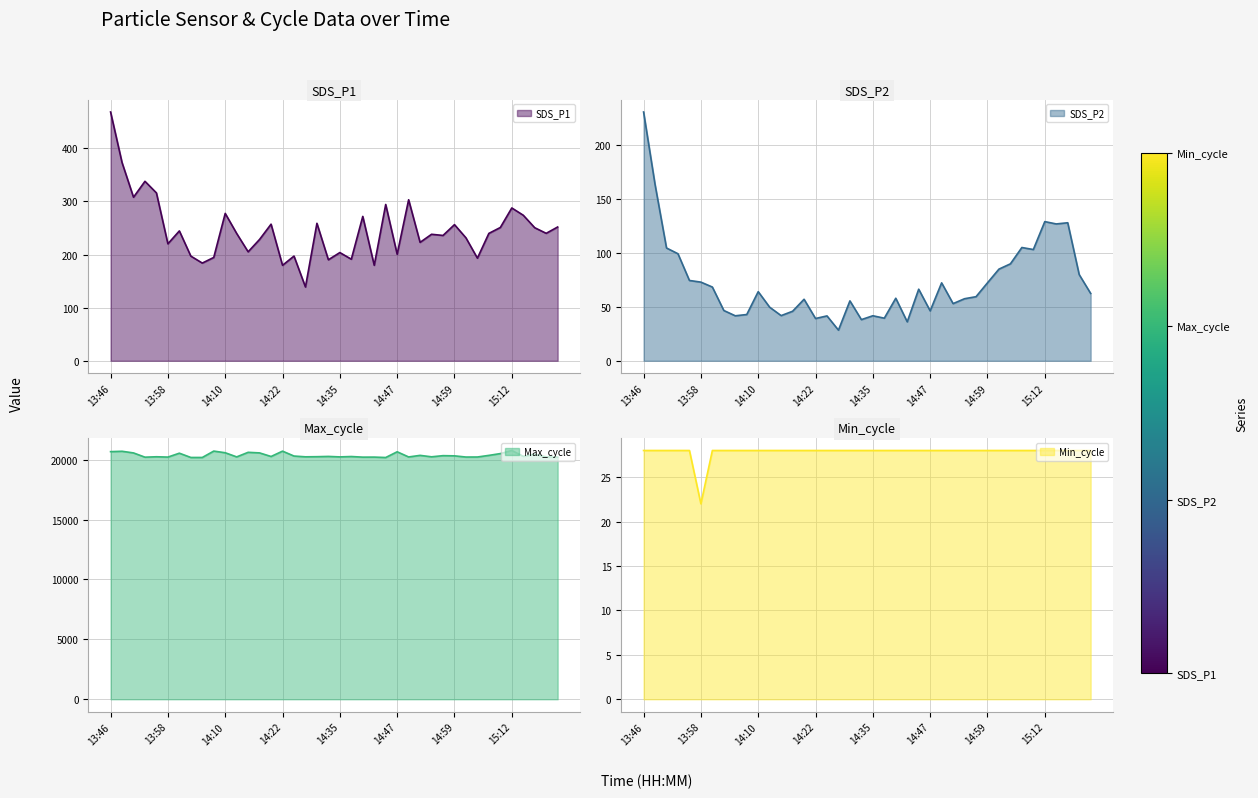

At which category does Min_cycle reach its first local valley?

13:58